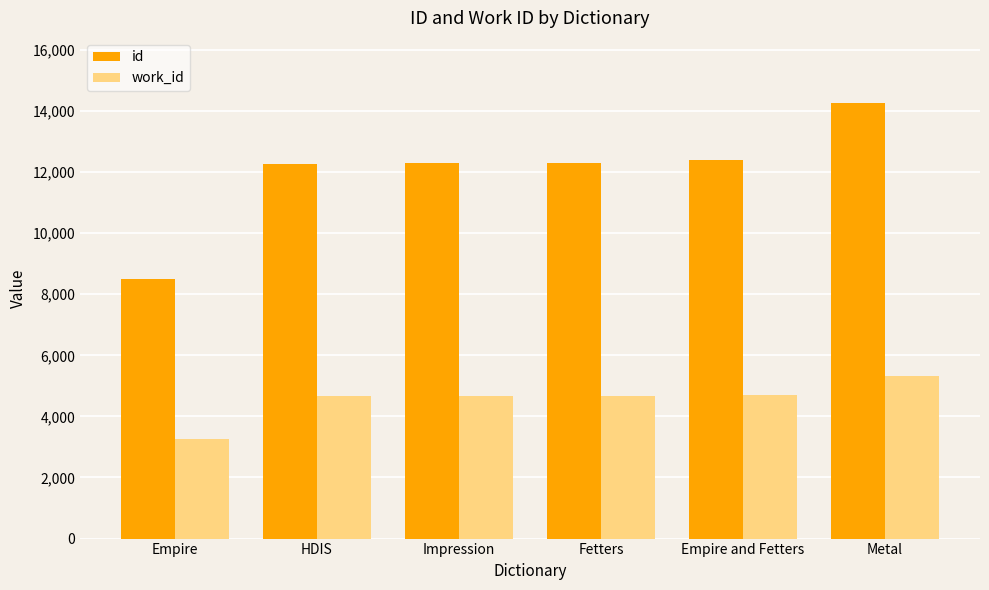

At which label does work_id reach its minimum?

Empire